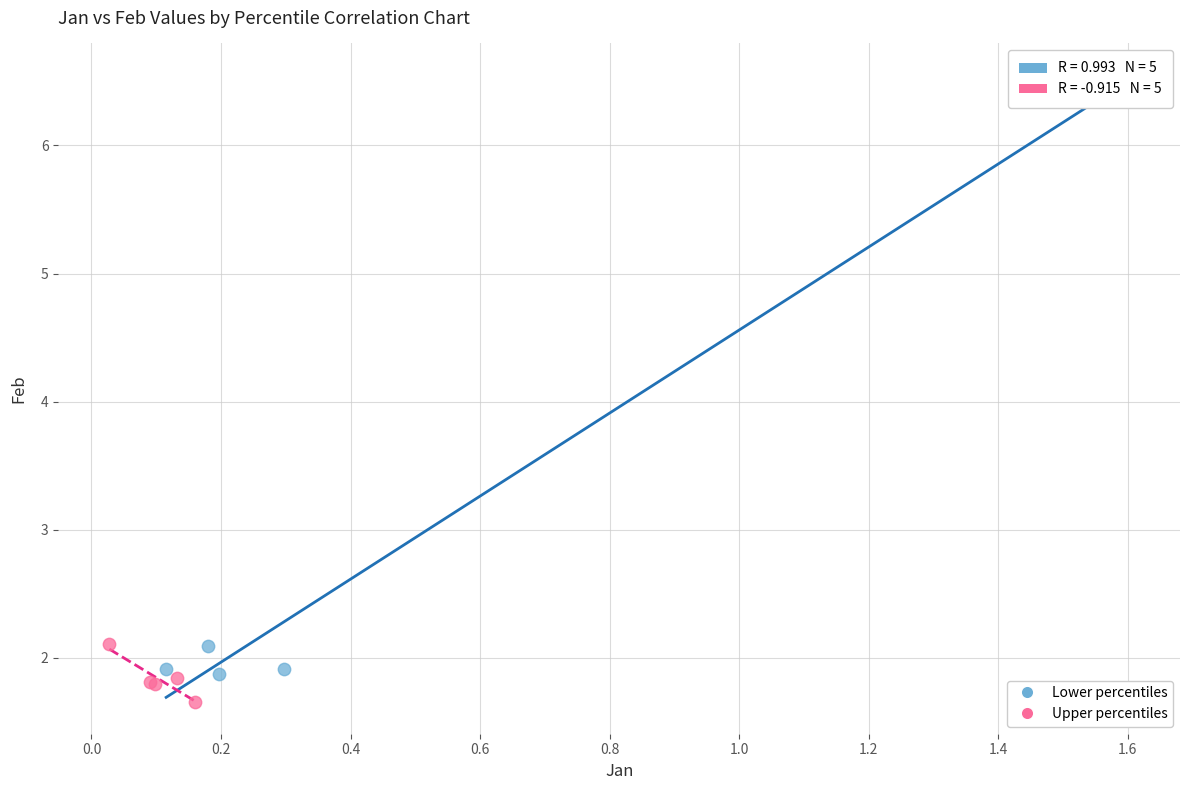

Which series reaches the minimum Y coordinate?

Upper percentiles